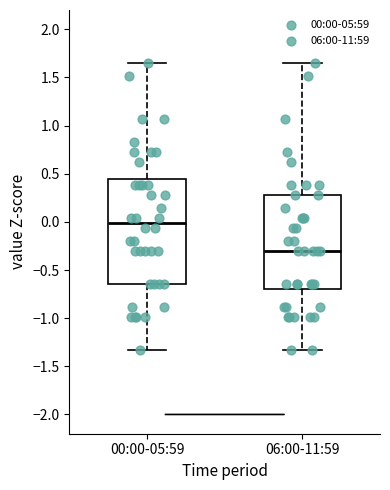

Where does the upper whisker of the box for 00:00-05:59 end on the y-axis? The values are not printed on the chart, so give them approximately, as read against the axis.

1.65